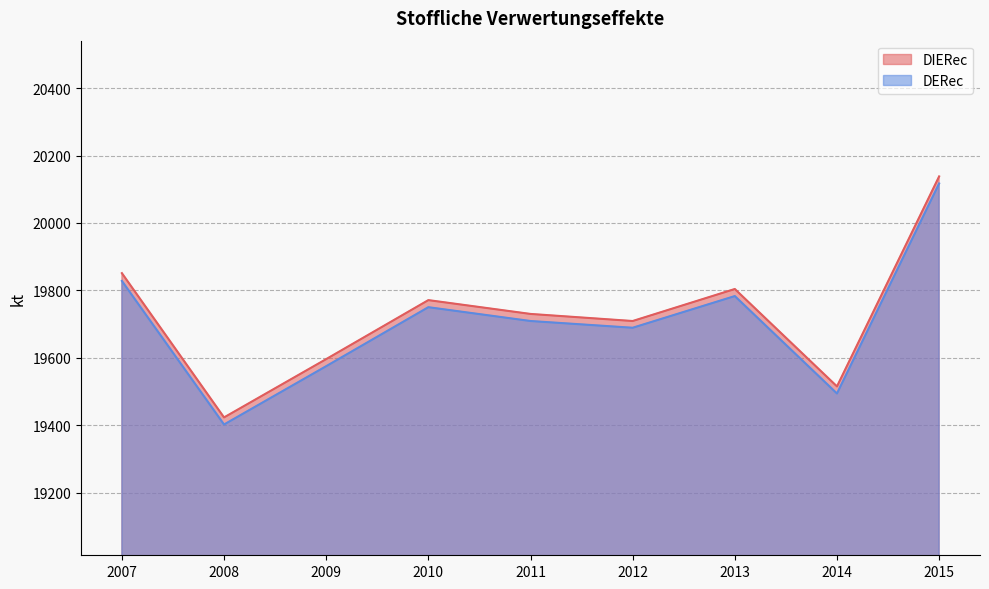

What is the value of the DIERec point at the 4th from the left?

19771